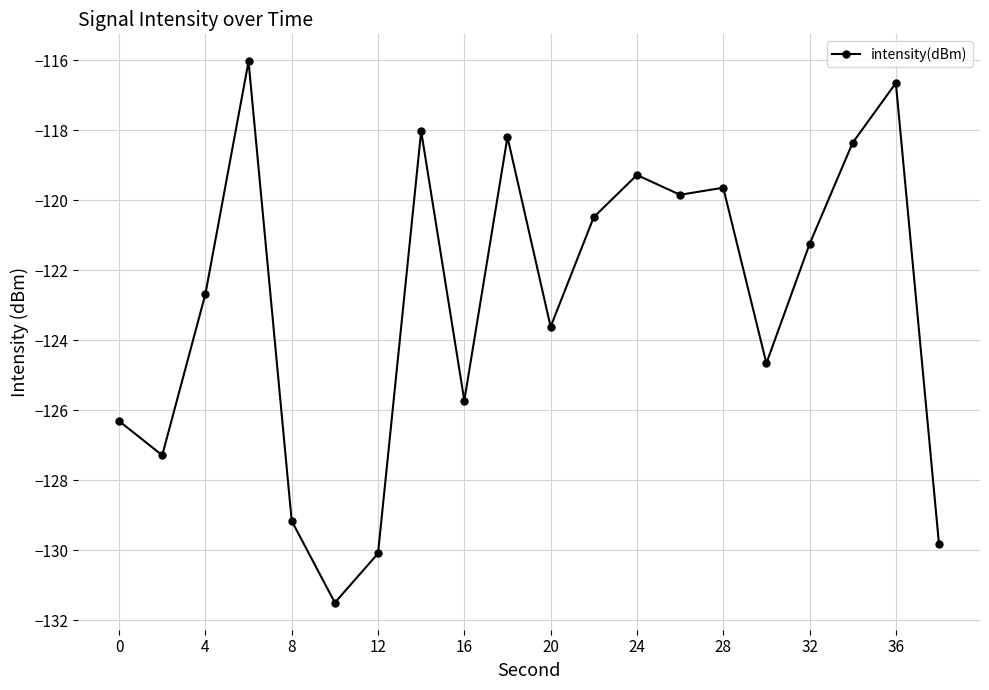

True or false: the data has more than 2 interior local peaks.

True